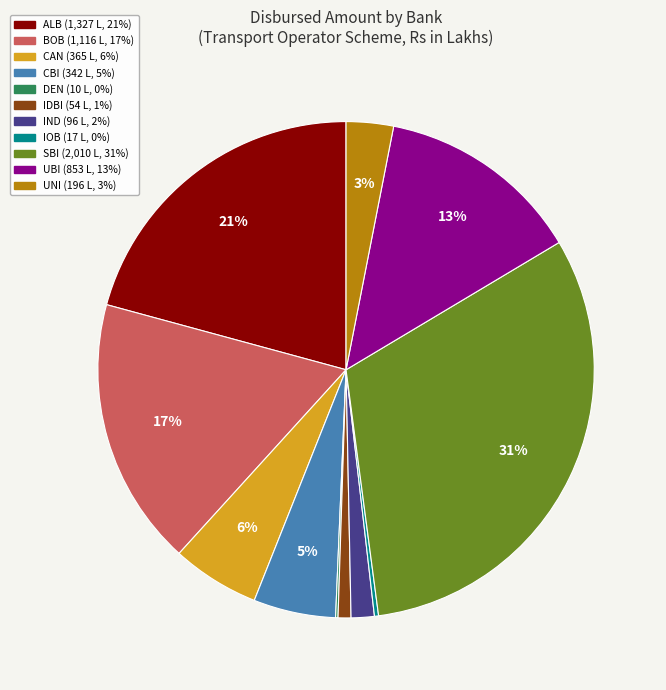

To the nearest percent, what is the average slice percentage?

9%